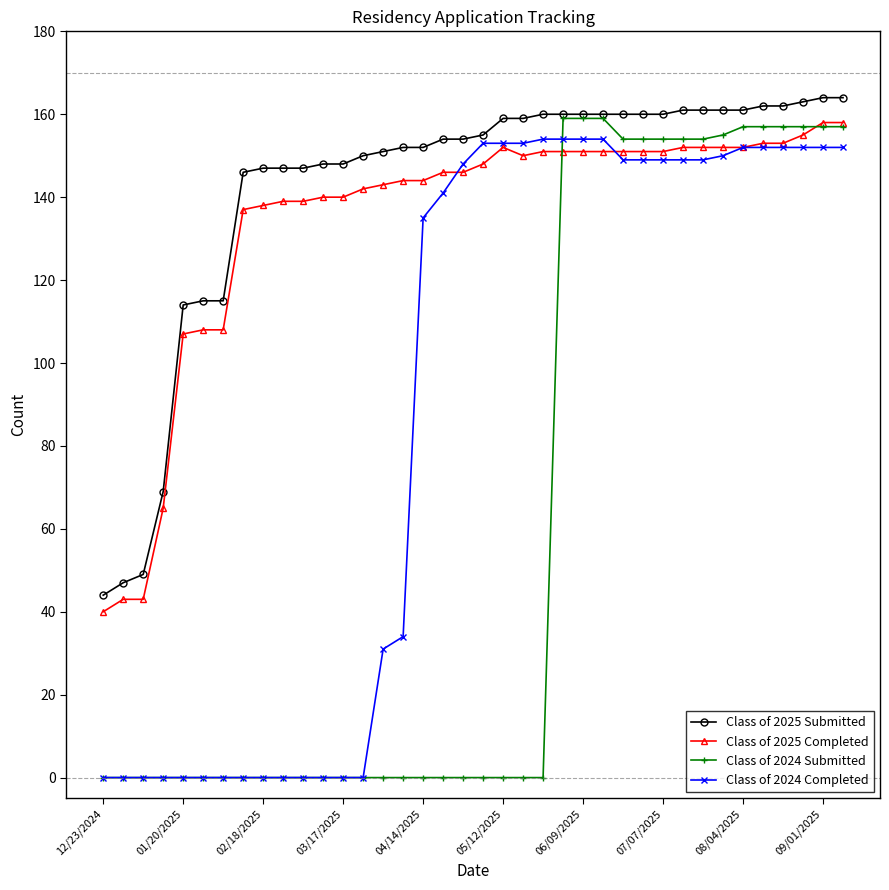

What is the value of the Class of 2025 Completed point at the 12th from the left?

140